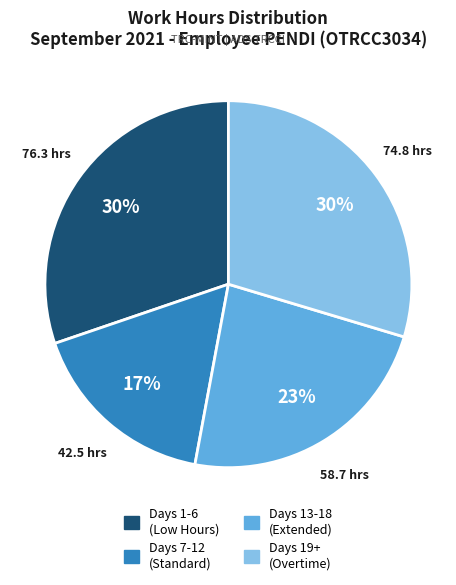

Is there any slice that represents more than half of the pie?

No